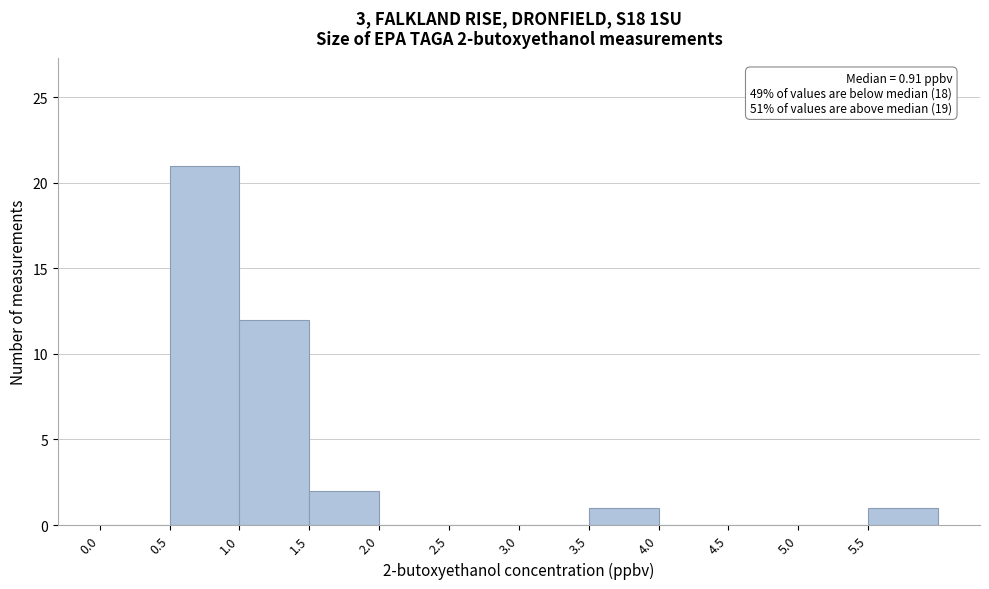

Which range on the x-axis has the tallest bar?

0.5 to 1.0